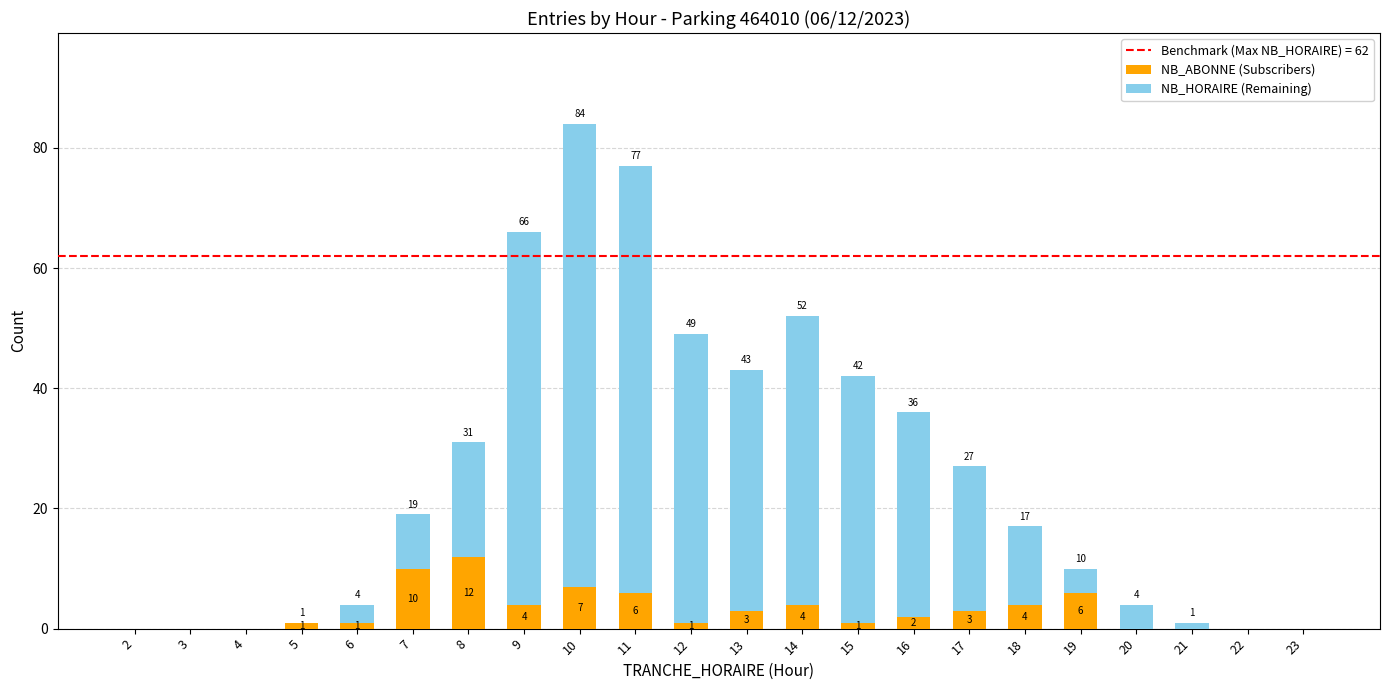

Reading left to right, list the values for the NB_ABONNE (Subscribers) series.

2=0	3=0	4=0	5=1	6=1	7=10	8=12	9=4	10=7	11=6	12=1	13=3	14=4	15=1	16=2	17=3	18=4	19=6	20=0	21=0	22=0	23=0